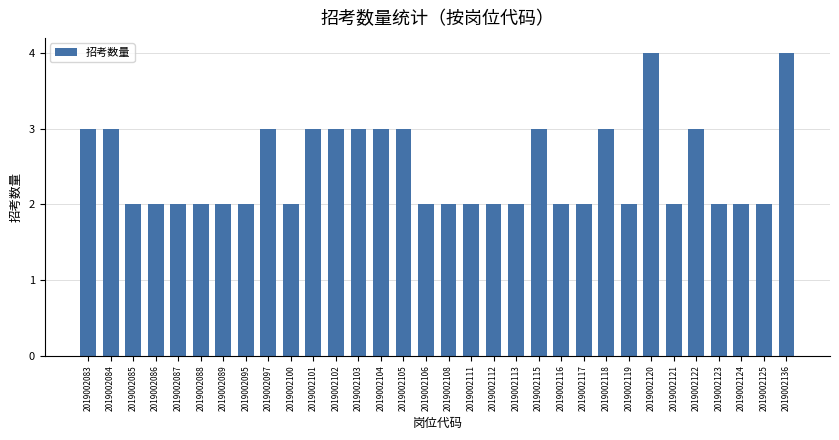

Between 2019002104 and 2019002087, which is larger?

2019002104